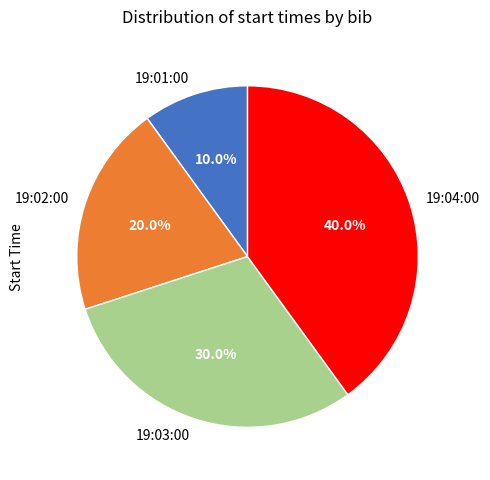

To the nearest percent, what is the difference between the 19:02:00 and 19:04:00 slice percentages?

20%